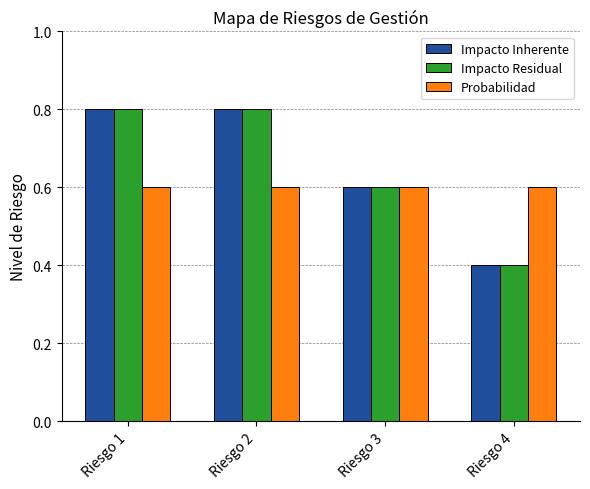

True or false: Impacto Inherente has a value of 0.8 at Riesgo 2.

True